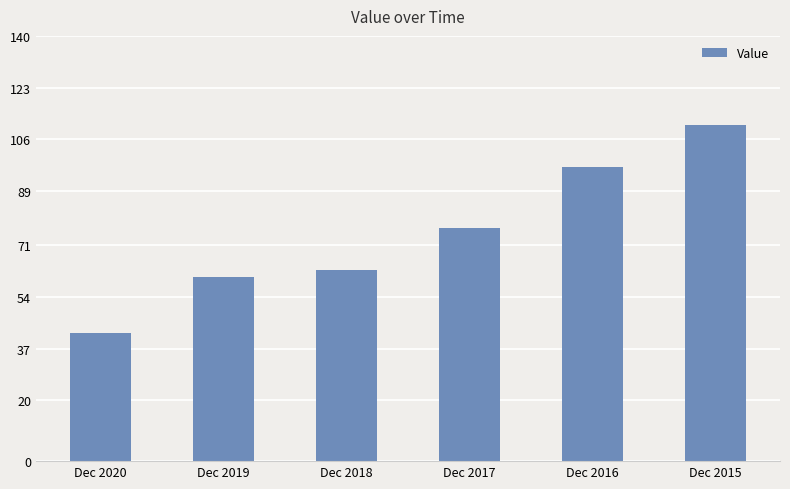

Where does the data first go above 76?

Dec 2017